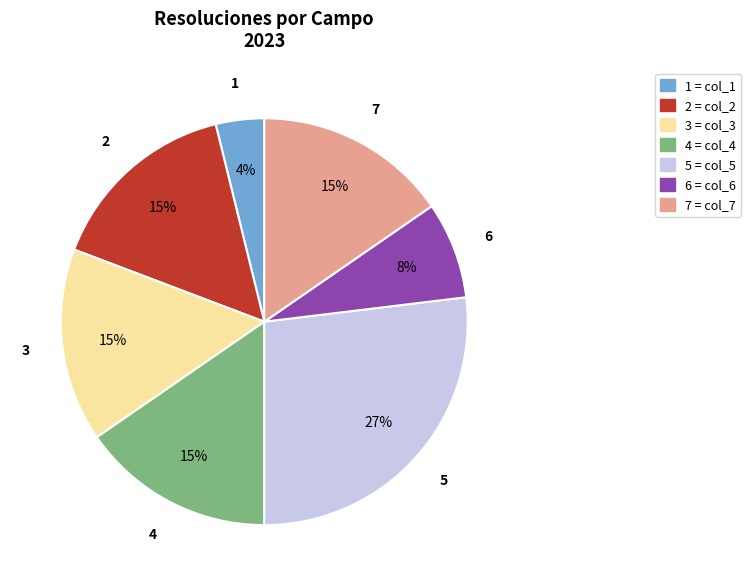

True or false: 2 = col_2 accounts for 15% of the total.

True